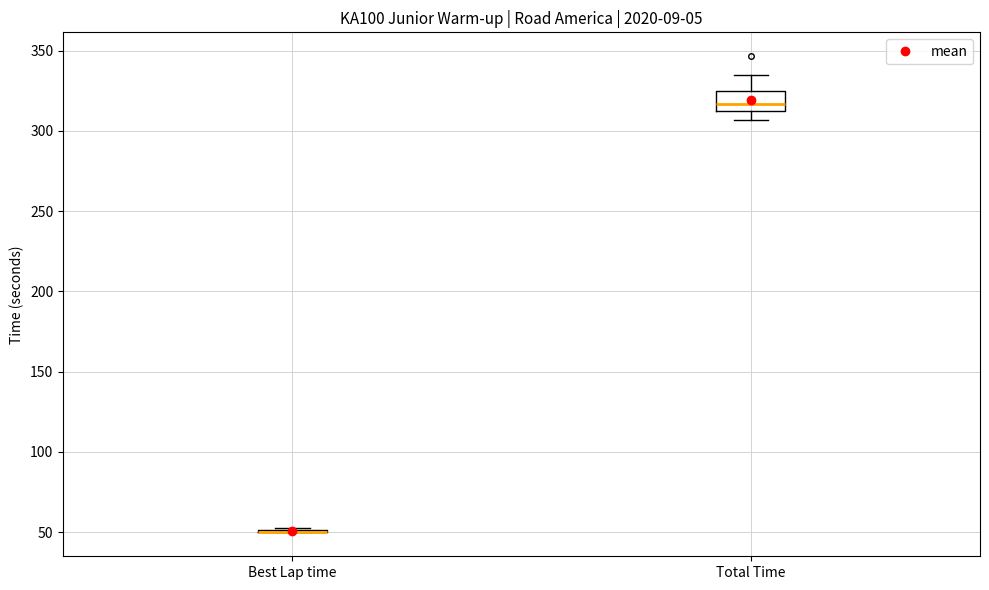

Where is the lower edge of the box for Total Time on the y-axis? The values are not printed on the chart, so give them approximately, as read against the axis.

315